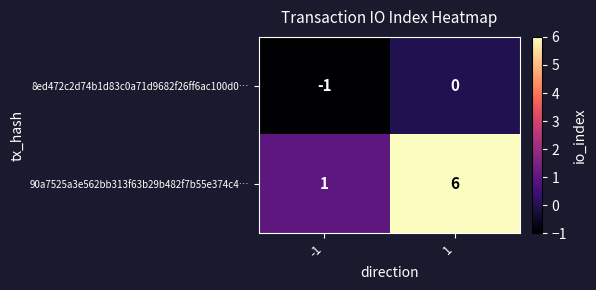

Rank the series by their average value, from lowest to highest.

8ed472c2d74b1d83c0a71d9682f26ff6ac100d0…, 90a7525a3e562bb313f63b29b482f7b55e374c4…